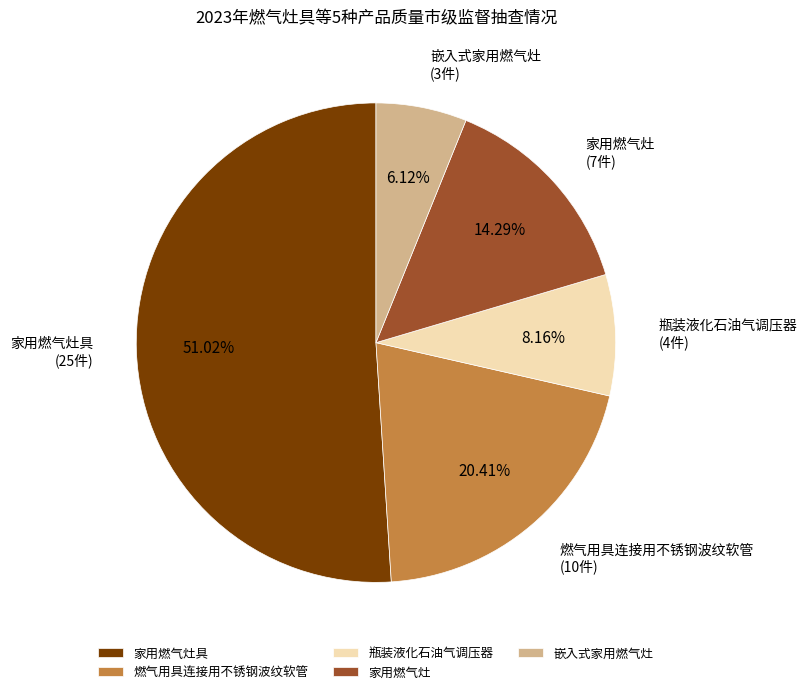

True or false: 家用燃气灶具 accounts for 51% of the total.

True